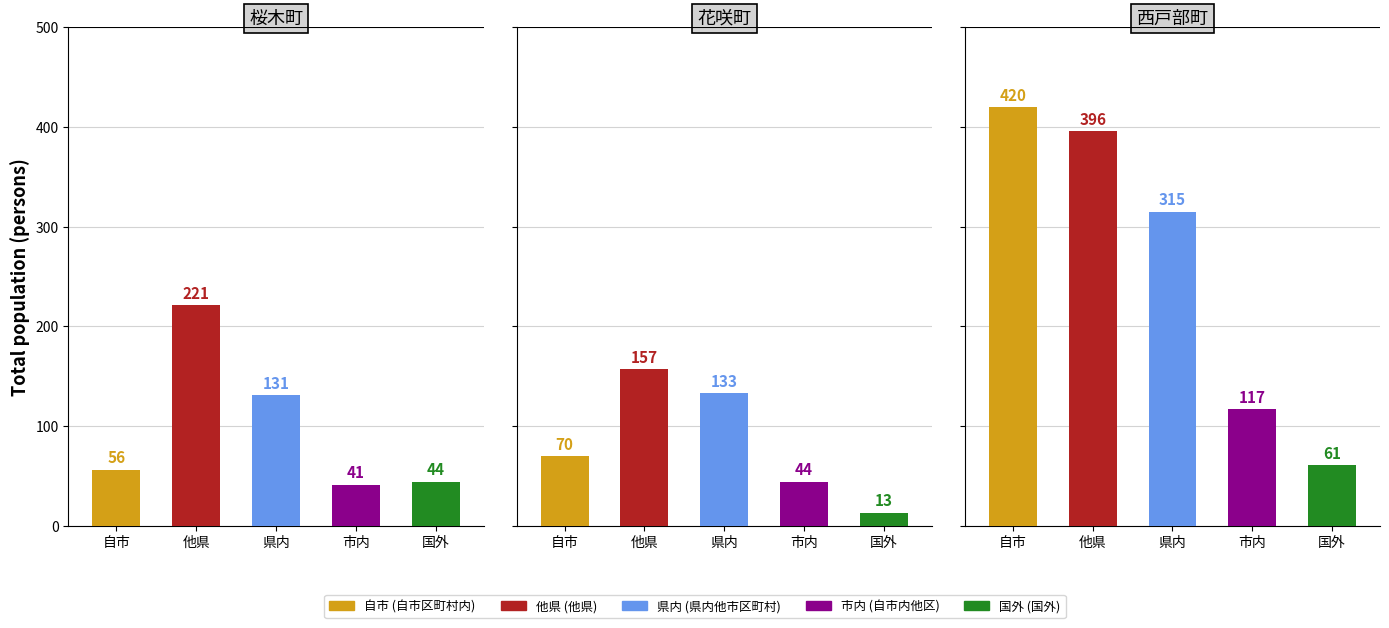

At 自市内他区, list the series in order from largest to smallest.

西戸部町, 花咲町, 桜木町